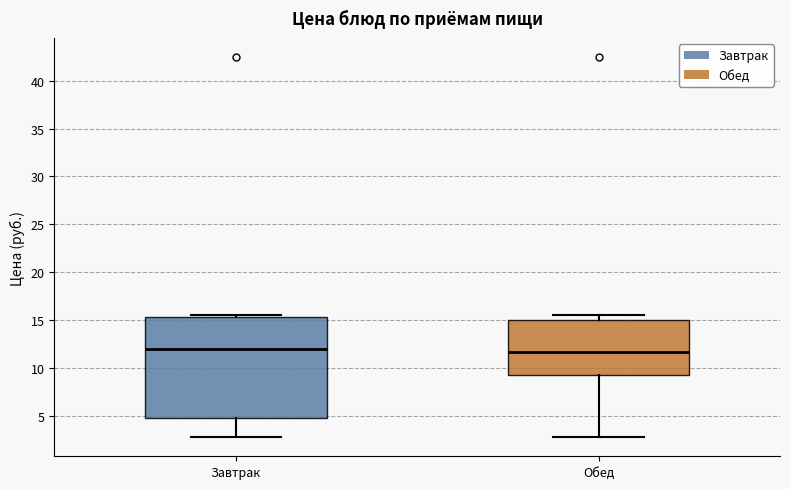

Reading left to right, transcribe this box plot: for each box, give where its median line is, the range the box spans, and where its two whiskers end, as read against the y-axis. The values are not printed on the chart, so give them approximately, as read against the axis.

Завтрак: median 12.0, box 5.0 to 15.5, whiskers 3.0 to 15.5
Обед: median 11.5, box 9.5 to 15.0, whiskers 3.0 to 15.5